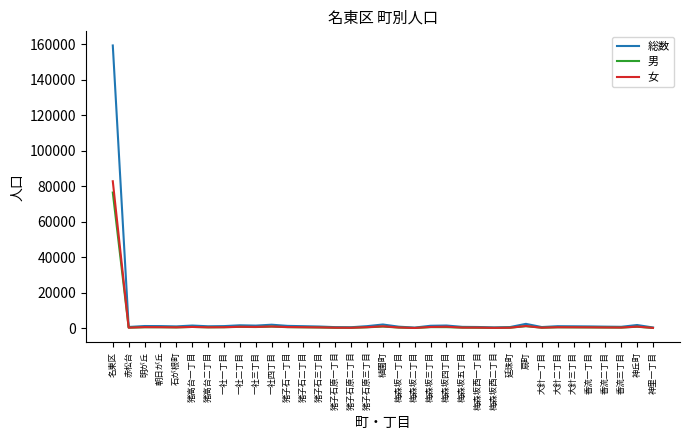

Which series has the largest range (max minus min)?

総数